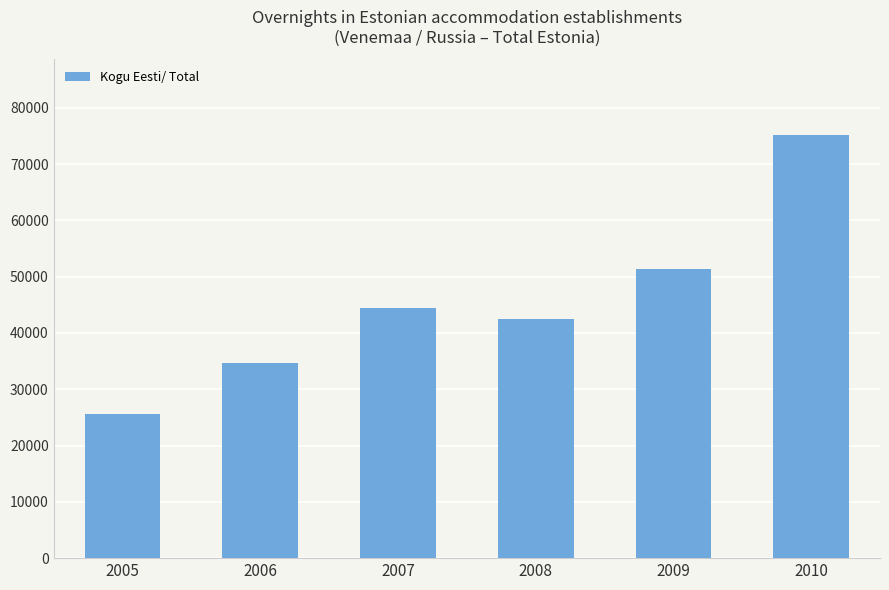

What is the value of the 3rd bar from the left?

44464